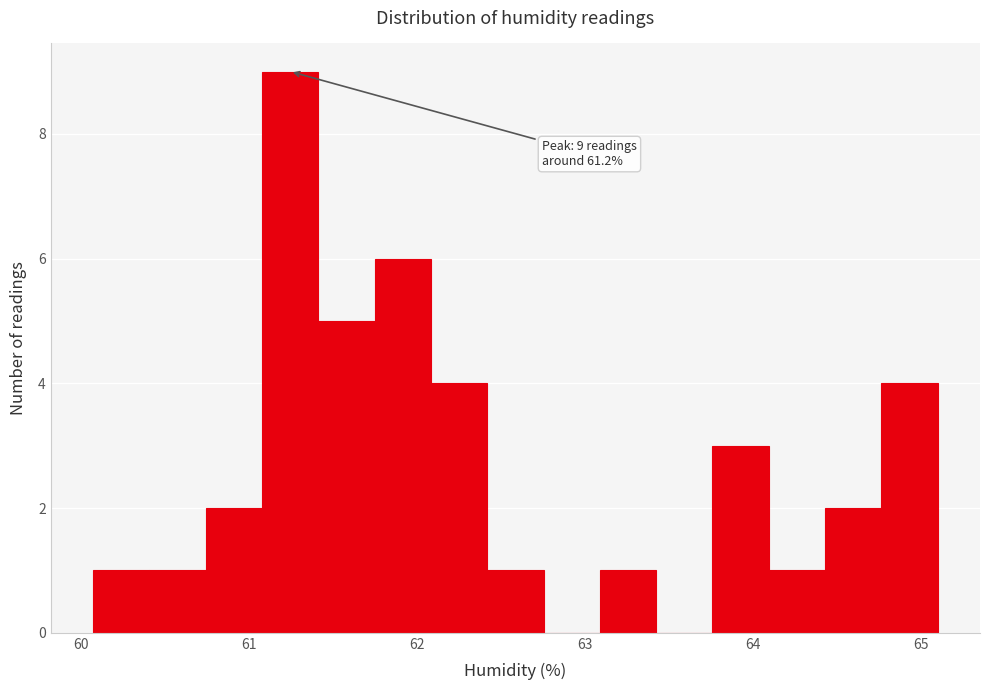

Read against the x-axis, roughly where is the centre of the tallest bar?

61.2